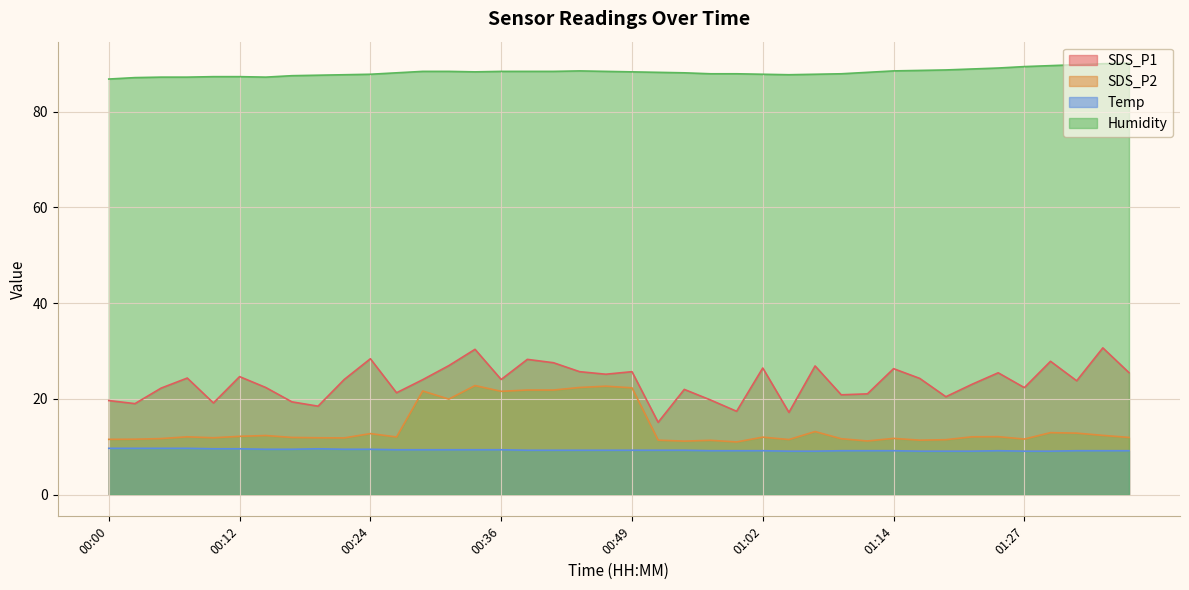

What is the label of the 36th point from the left?

01:27